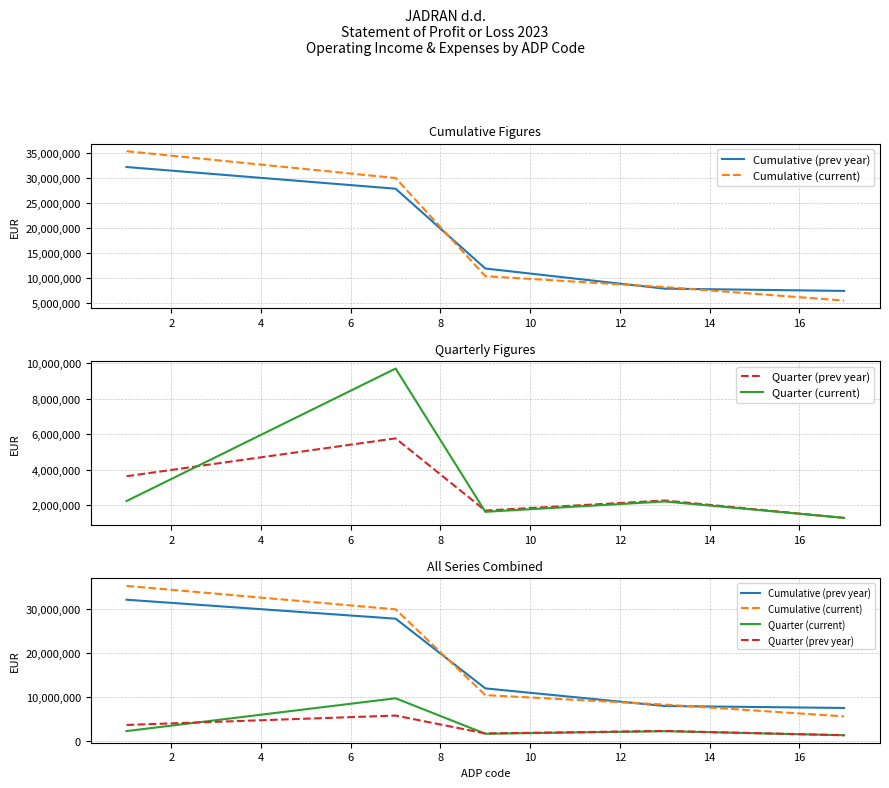

What value does the Quarter (prev year) series have at 8?

1275957